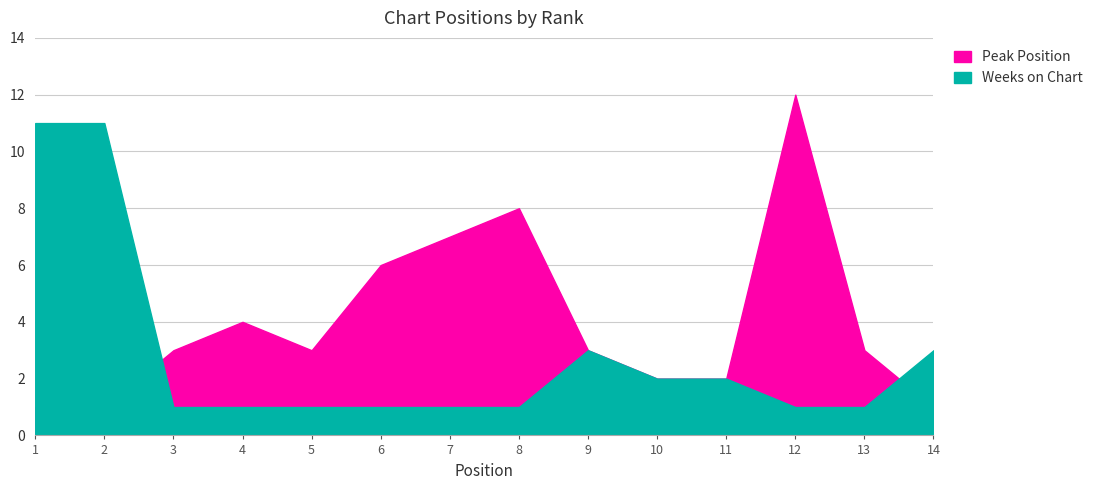

How many interior local peaks does the Weeks on Chart series have?

1